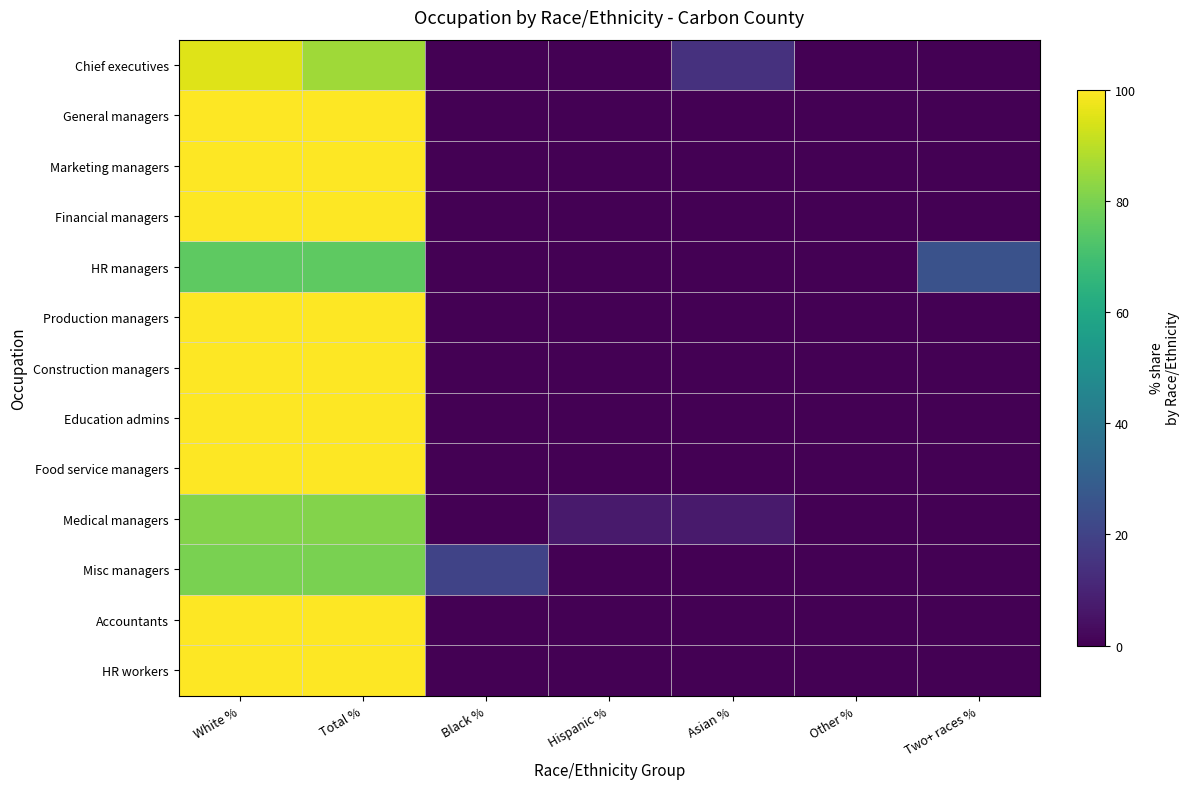

At which category is the sum across all series the highest?

White %